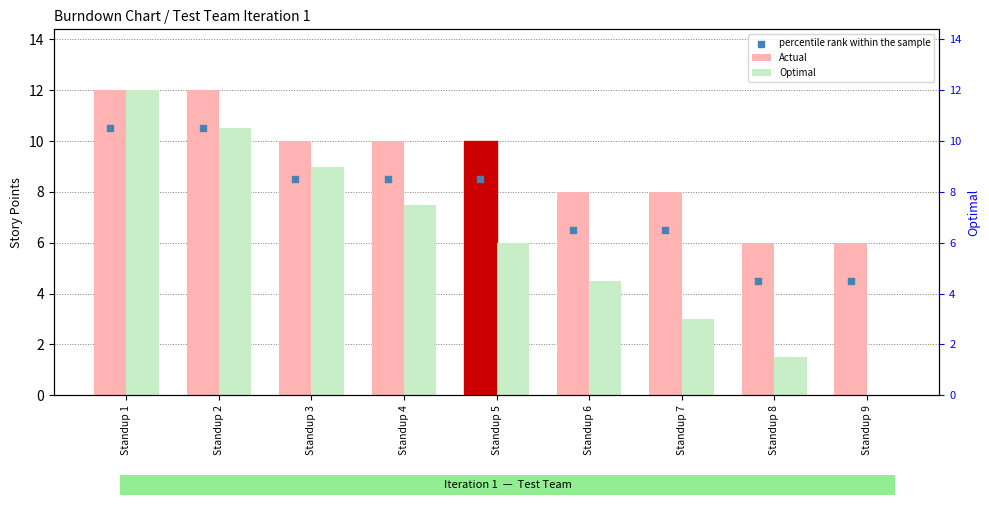

What are all the series names shown in the legend?

Actual, Optimal, percentile rank within the sample